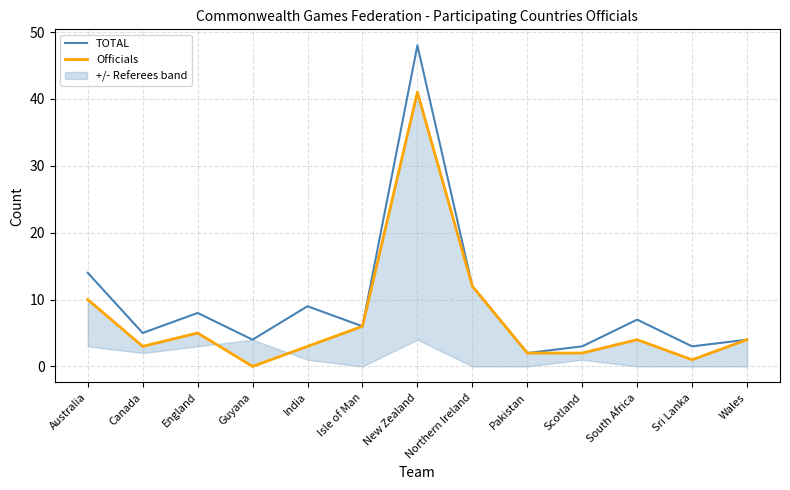

The value of Officials at Australia is 3. True or false?

False